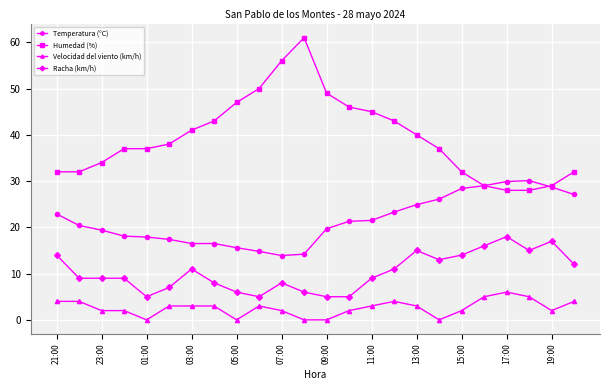

What is the value of the Humedad (%) point at the 10th from the left?

50.0